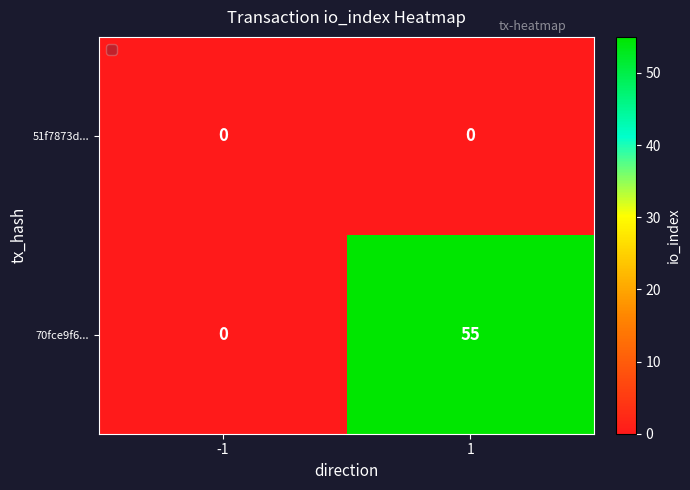

At which category is the sum across all series the highest?

1